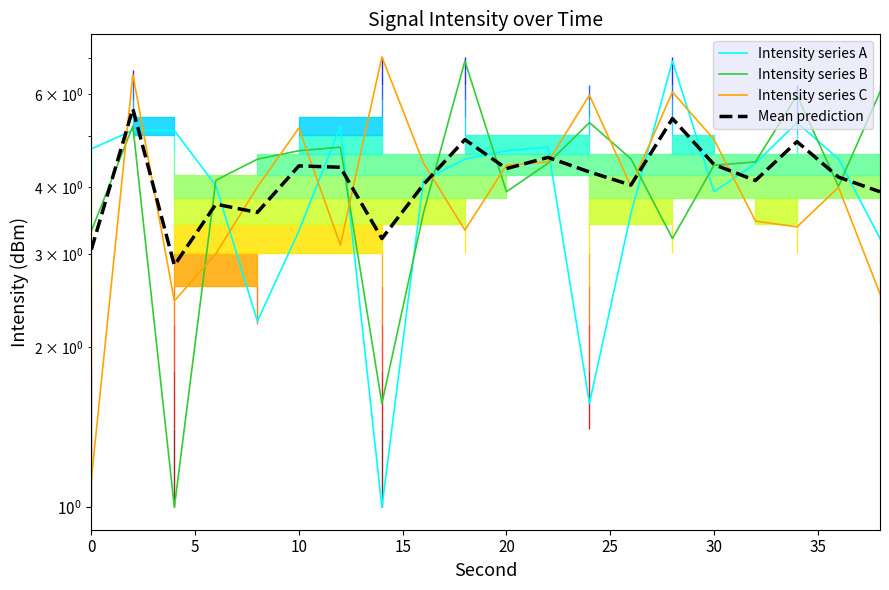

The value of Intensity series B at 11 is 6.8. True or false?

False